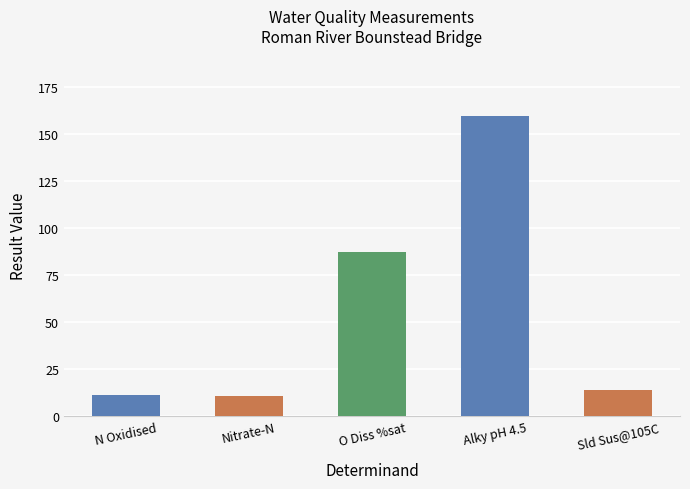

Is it true that the value at Sld Sus@105C is 3.2?

False